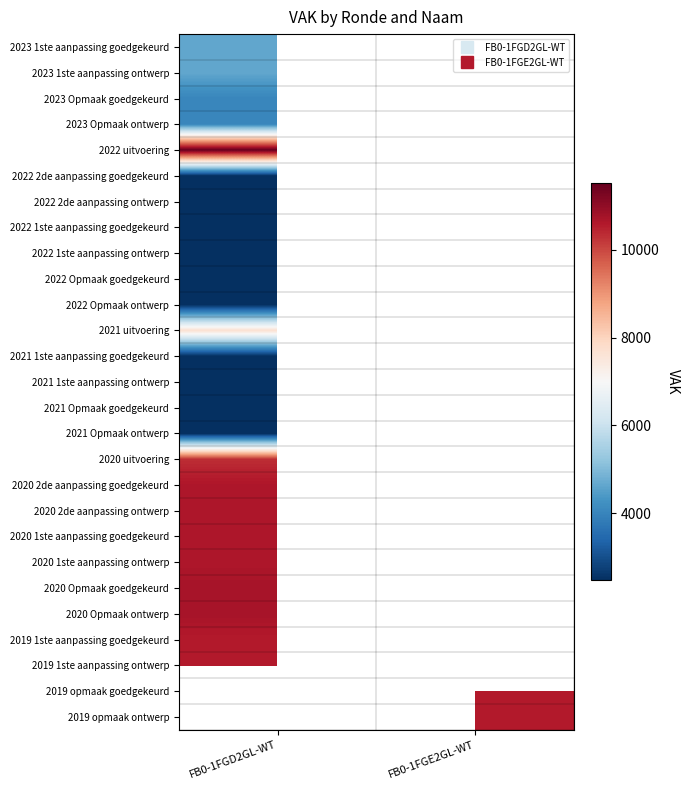

Is it true that 2020 Opmaak goedgekeurd equals 14617.4 at FB0-1FGD2GL-WT?

False